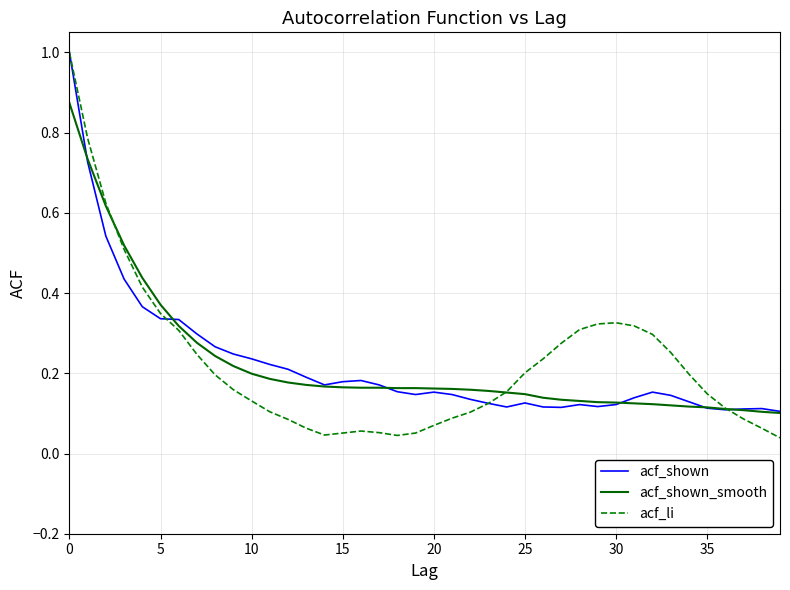

What is the maximum value for acf_li?

1.0